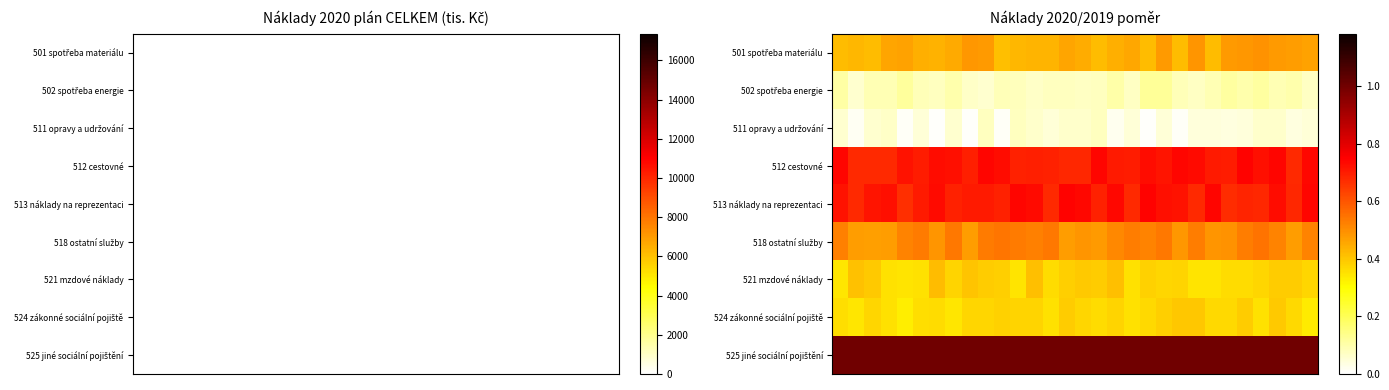

What is the difference between the highest and lowest values at 24?

1.0